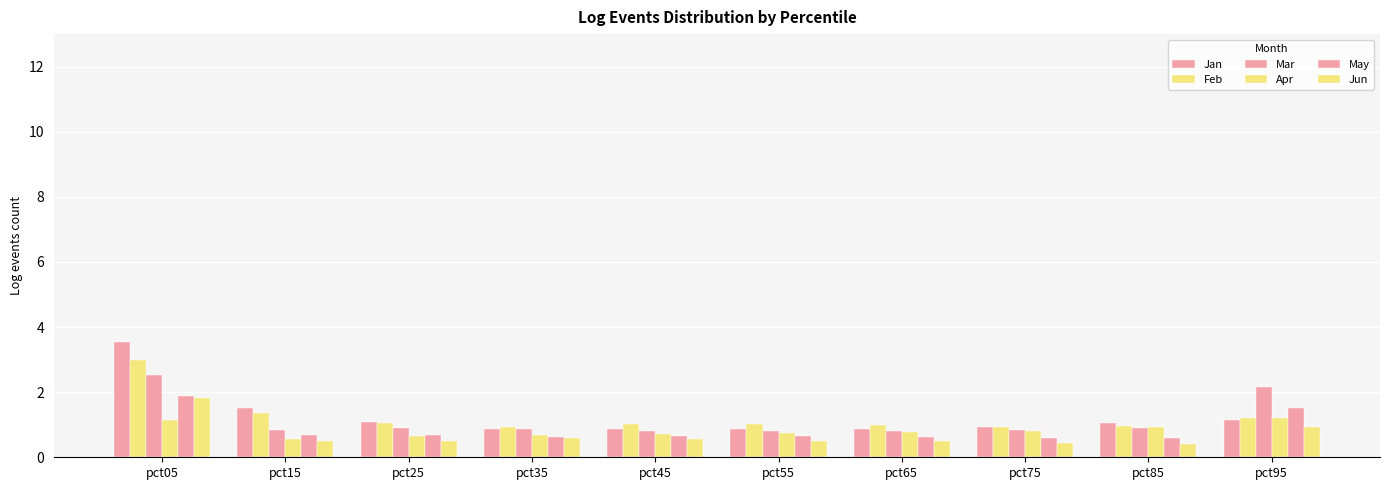

Reading right to left, extract all data points from this chart.

Jan: pct95=1.1	pct85=1.0	pct75=0.9	pct65=0.9	pct55=0.9	pct45=0.9	pct35=0.9	pct25=1.1	pct15=1.5	pct05=3.5
Feb: pct95=1.2	pct85=1.0	pct75=0.9	pct65=1.0	pct55=1.0	pct45=1.0	pct35=0.9	pct25=1.0	pct15=1.4	pct05=3.0
Mar: pct95=2.2	pct85=0.9	pct75=0.9	pct65=0.8	pct55=0.8	pct45=0.8	pct35=0.9	pct25=0.9	pct15=0.8	pct05=2.5
Apr: pct95=1.2	pct85=0.9	pct75=0.8	pct65=0.8	pct55=0.7	pct45=0.7	pct35=0.7	pct25=0.6	pct15=0.6	pct05=1.2
May: pct95=1.5	pct85=0.6	pct75=0.6	pct65=0.6	pct55=0.6	pct45=0.6	pct35=0.6	pct25=0.7	pct15=0.7	pct05=1.9
Jun: pct95=0.9	pct85=0.4	pct75=0.5	pct65=0.5	pct55=0.5	pct45=0.5	pct35=0.6	pct25=0.5	pct15=0.5	pct05=1.8